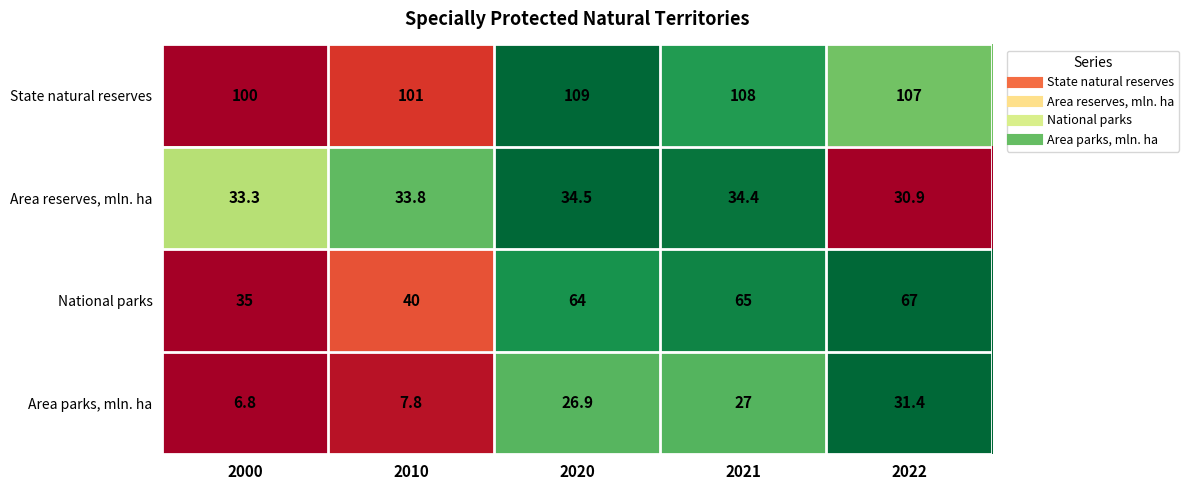

List the series in order of their peak value, lowest first.

Area parks, mln. ha, Area reserves, mln. ha, National parks, State natural reserves